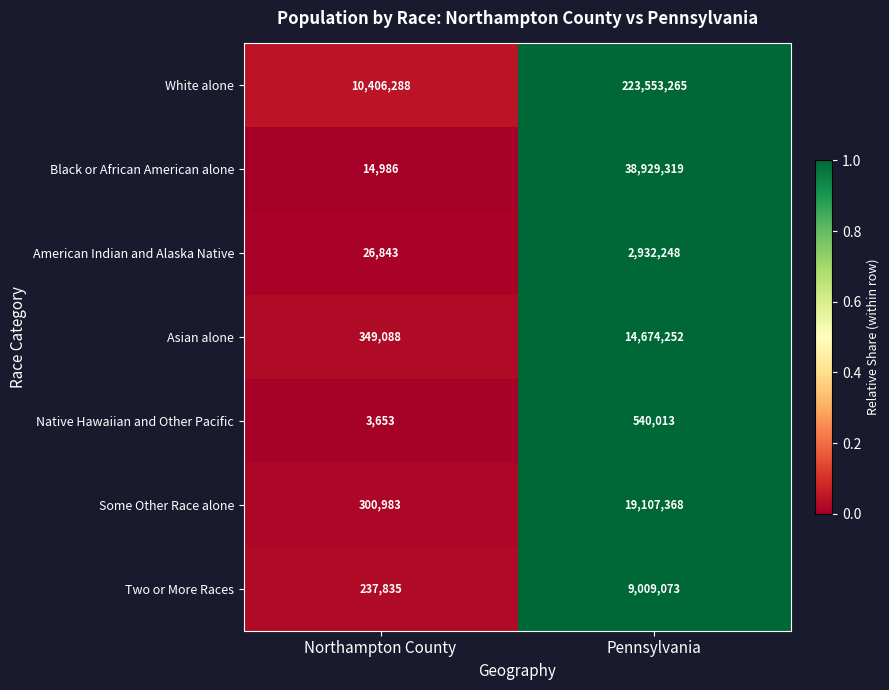

What is the sum of the Asian alone values at Northampton County and Pennsylvania?

15023340